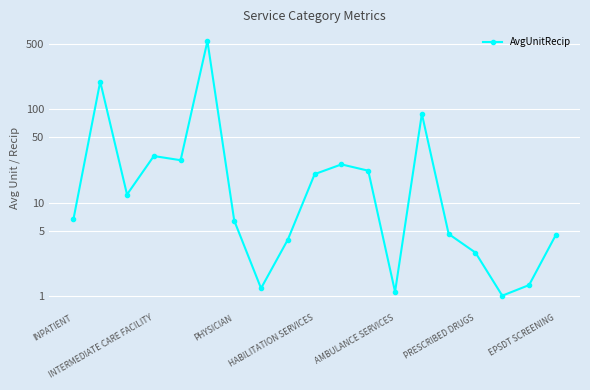

Reading left to right, list all the values displayed in this chart.

6.6	199.3	12.2	31.6	28.5	542.7	6.4	1.2	4.0	20.2	25.7	22.0	1.1	89.7	4.6	2.9	1.0	1.3	4.5